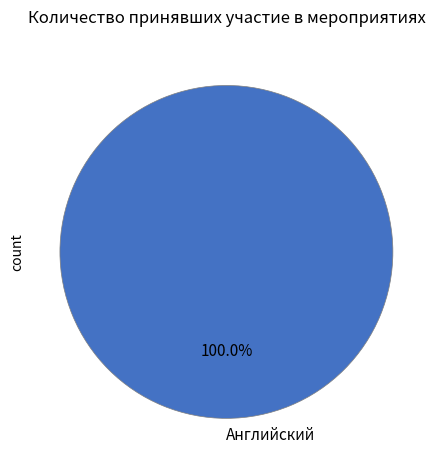

Rank the categories by value from highest to lowest.

Английский